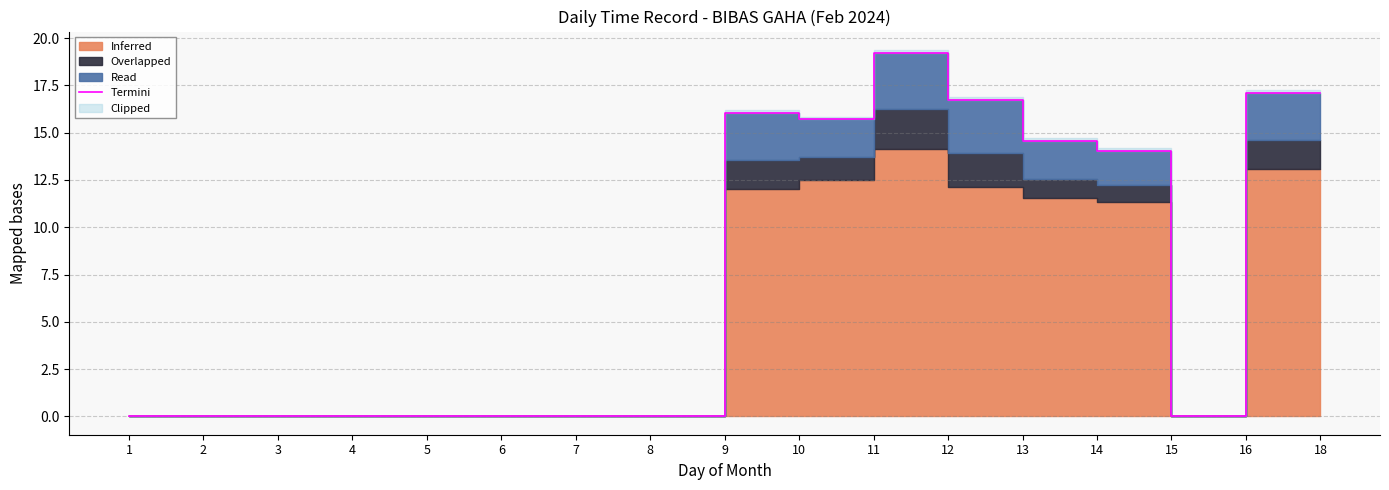

How many lines are shown in the chart?

1